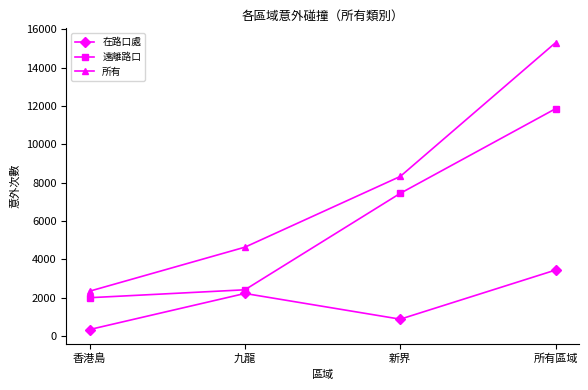

What are all the series names shown in the legend?

在路口處, 遠離路口, 所有